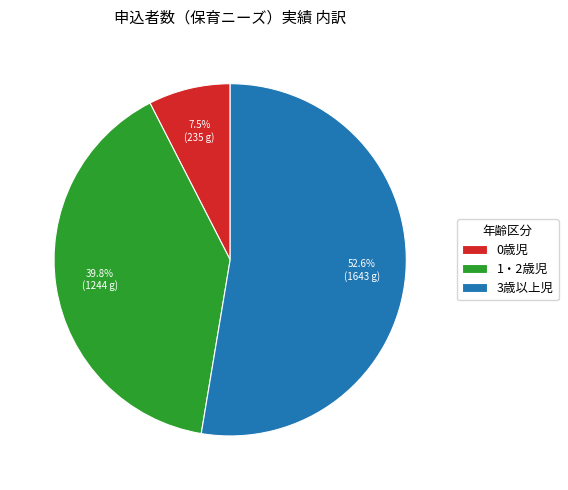

To the nearest percent, what portion does 3歳以上児 represent?

53%